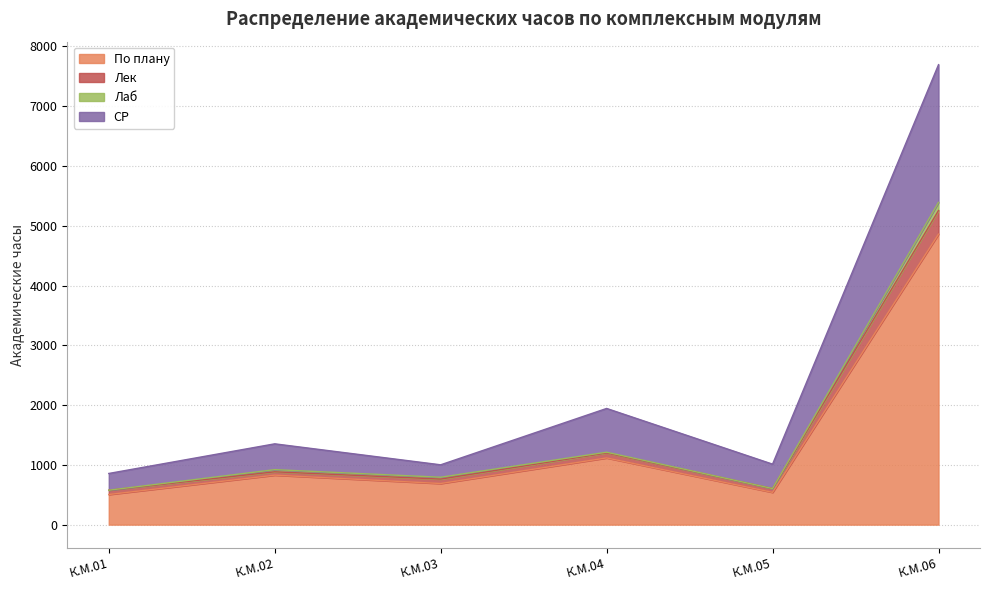

How many lines are shown in the chart?

4